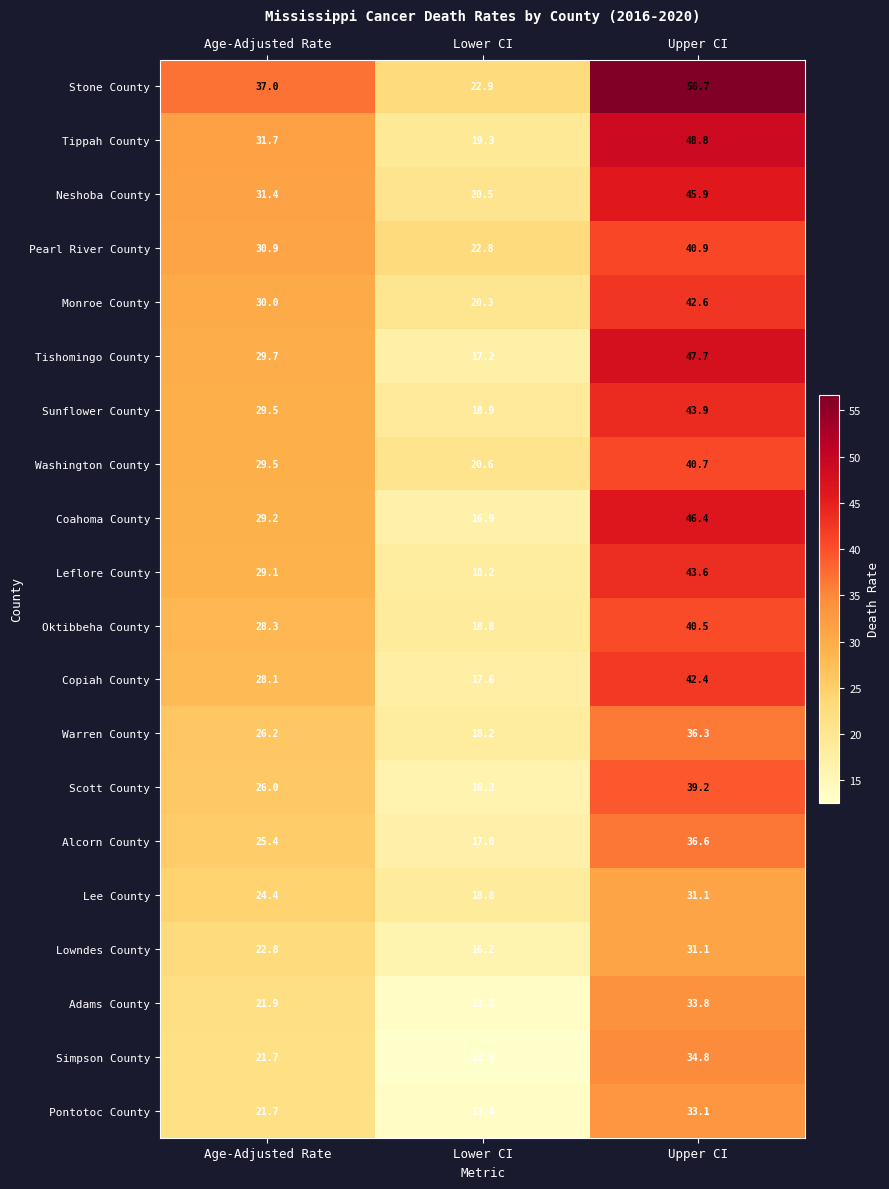

At which label does Washington County first exceed 29?

Age-Adjusted Rate